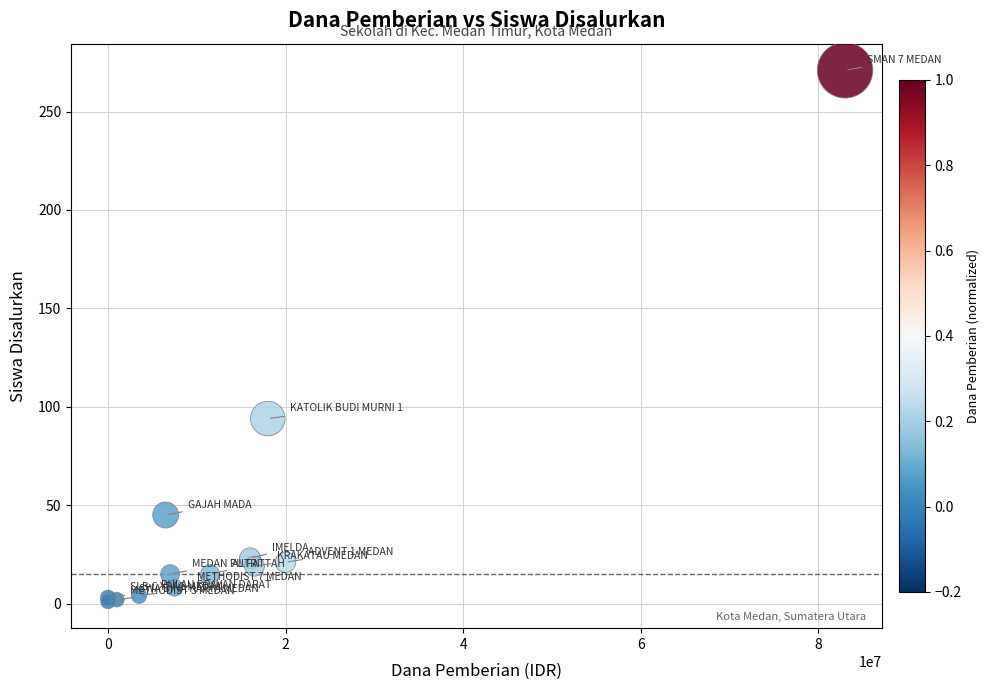

What Y value in the scatter plot is closest to 136?

94